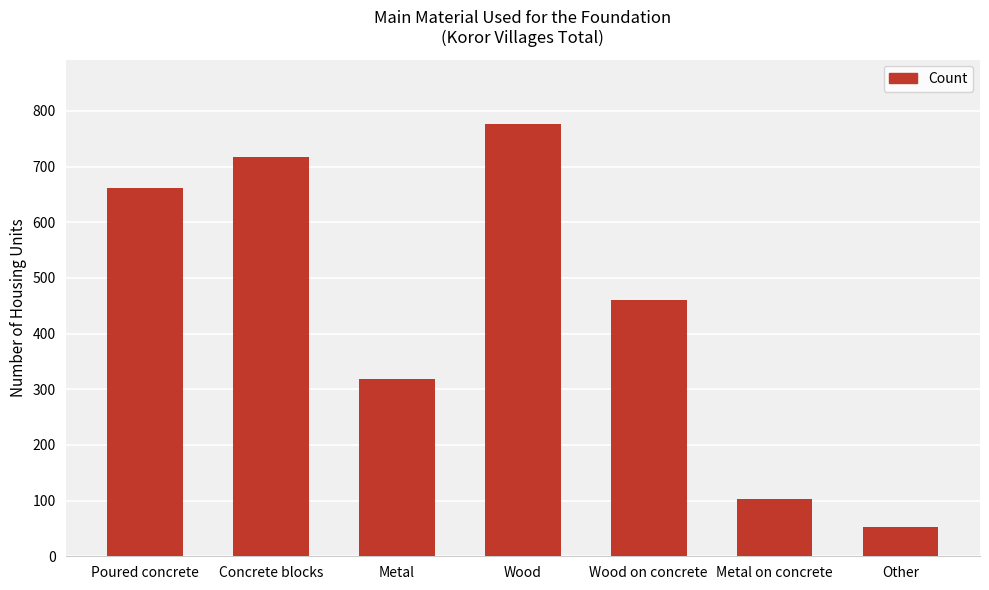

What is the minimum value shown in the chart?

52